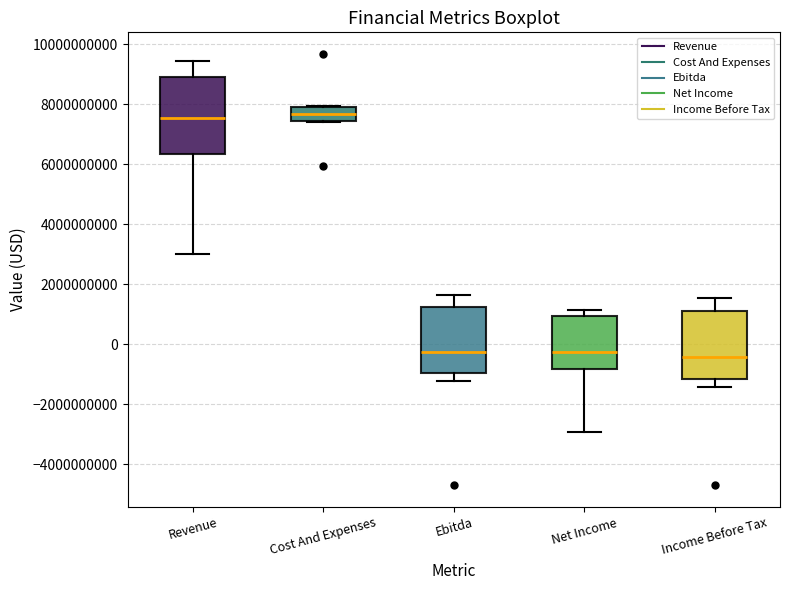

Reading left to right, transcribe this box plot: for each box, give where its median line is, the range the box spans, and where its two whiskers end, as read against the y-axis. The values are not printed on the chart, so give them approximately, as read against the axis.

Revenue: median 7600000000, box 6400000000 to 8800000000, whiskers 3000000000 to 9400000000
Cost And Expenses: median 7600000000, box 7400000000 to 8000000000, whiskers 7400000000 to 8000000000
Ebitda: median -200000000, box -1000000000 to 1200000000, whiskers -1200000000 to 1600000000
Net Income: median -200000000, box -800000000 to 1000000000, whiskers -3000000000 to 1200000000
Income Before Tax: median -400000000, box -1200000000 to 1200000000, whiskers -1400000000 to 1600000000